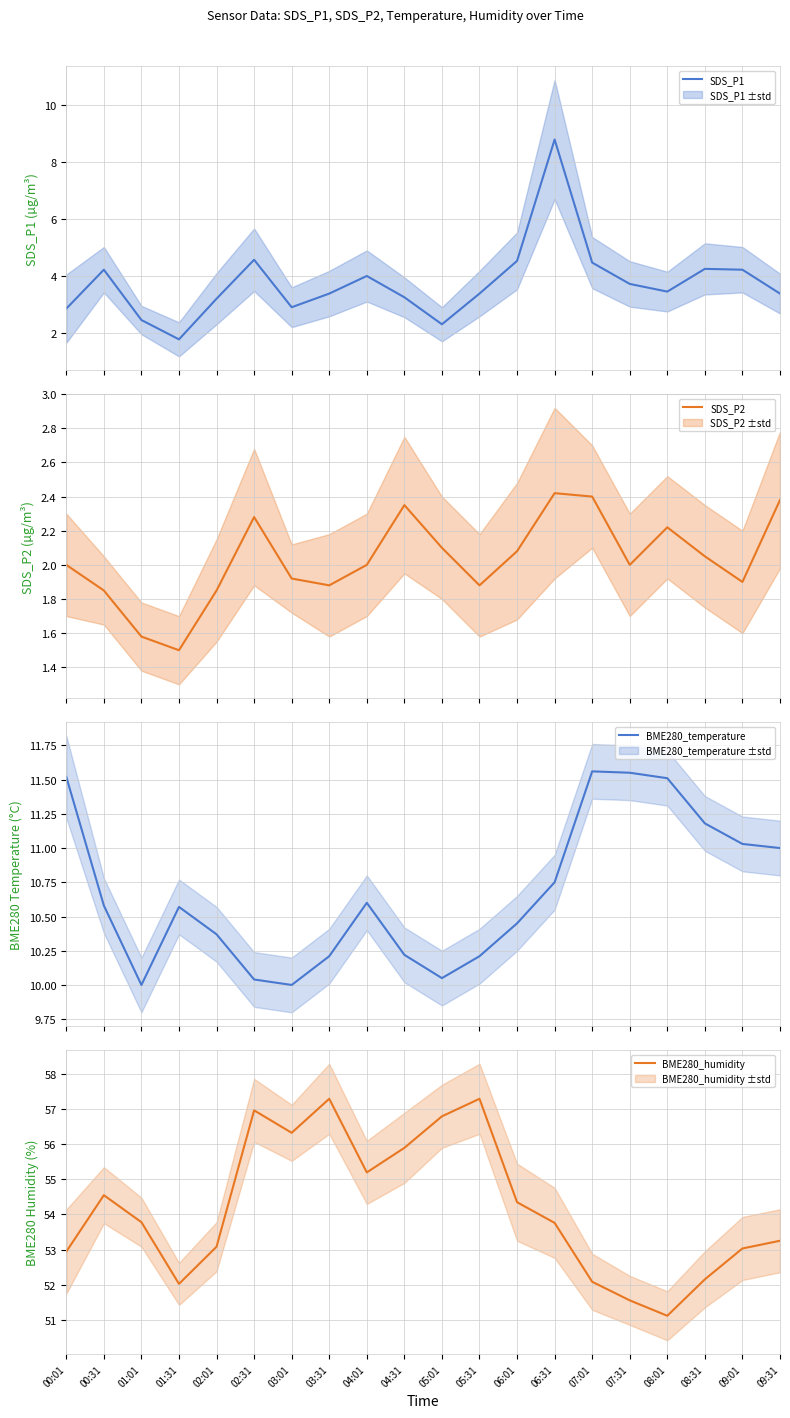

True or false: BME280_humidity and SDS_P2 cross at least once.

False